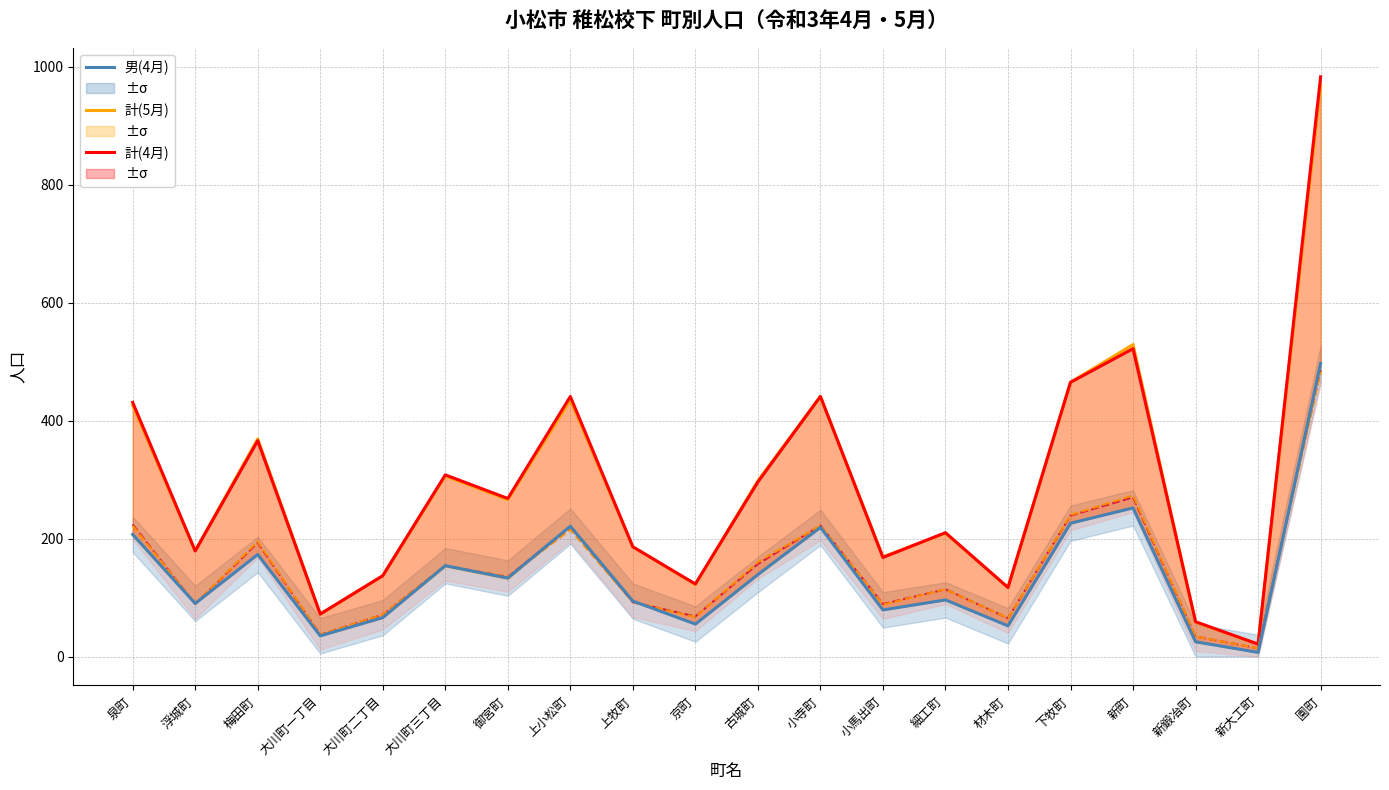

Which series has the largest range (max minus min)?

計(4月)